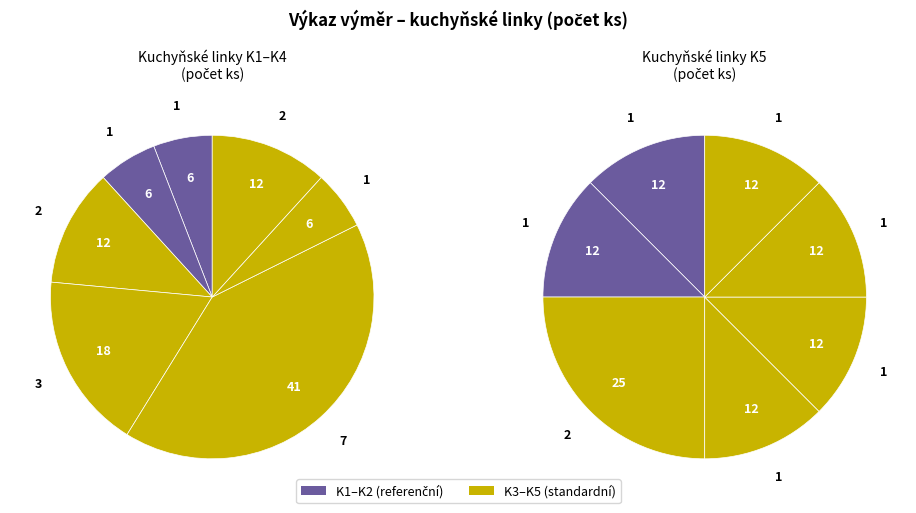

To the nearest percent, what is the difference between the largest and smallest slice percentages?

24%